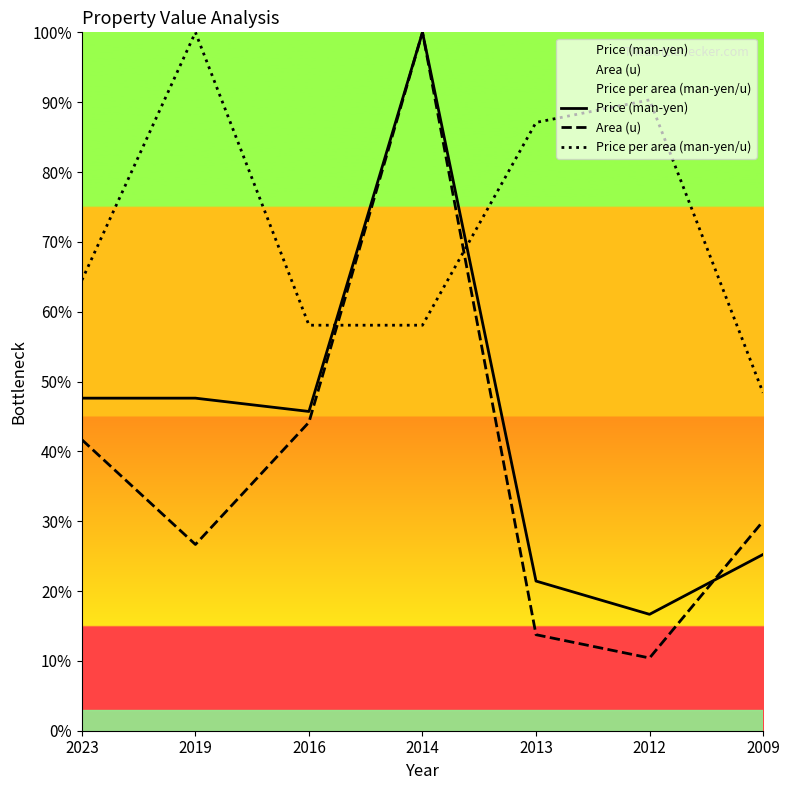

True or false: Price per area (man-yen/u) has a value of 30.1 at 2014.

False